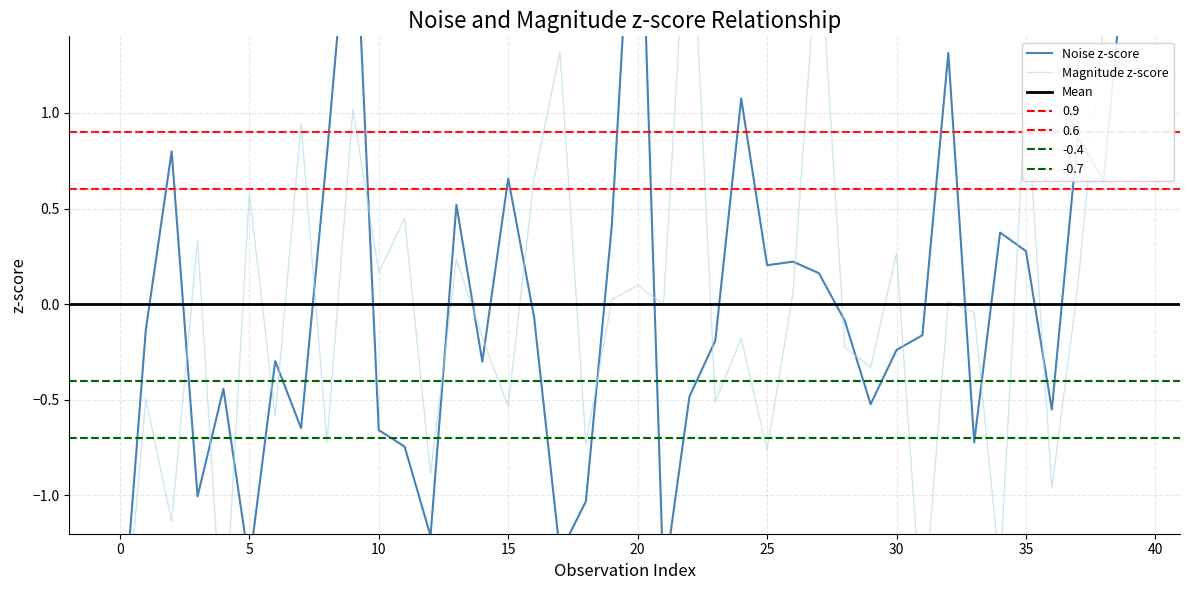

Reading left to right, extract all data points from this chart.

noise: -1.9	-0.1	0.8	-1.0	-0.4	-1.4	-0.3	-0.6	0.8	2.3	-0.7	-0.7	-1.2	0.5	-0.3	0.7	-0.1	-1.3	-1.0	0.4	2.8	-1.5	-0.5	-0.2	1.1	0.2	0.2	0.2	-0.1	-0.5	-0.2	-0.2	1.3	-0.7	0.4	0.3	-0.6	0.9	0.6	2.1
mag.: -2.0	-0.5	-1.1	0.3	-1.8	0.6	-0.6	0.9	-0.7	1.0	0.2	0.5	-0.9	0.2	-0.2	-0.5	0.7	1.3	-0.7	0.0	0.1	-0.0	2.3	-0.5	-0.2	-0.8	0.1	2.0	-0.2	-0.3	0.3	-1.7	0.0	-0.0	-1.4	1.1	-1.0	0.1	1.5	2.1